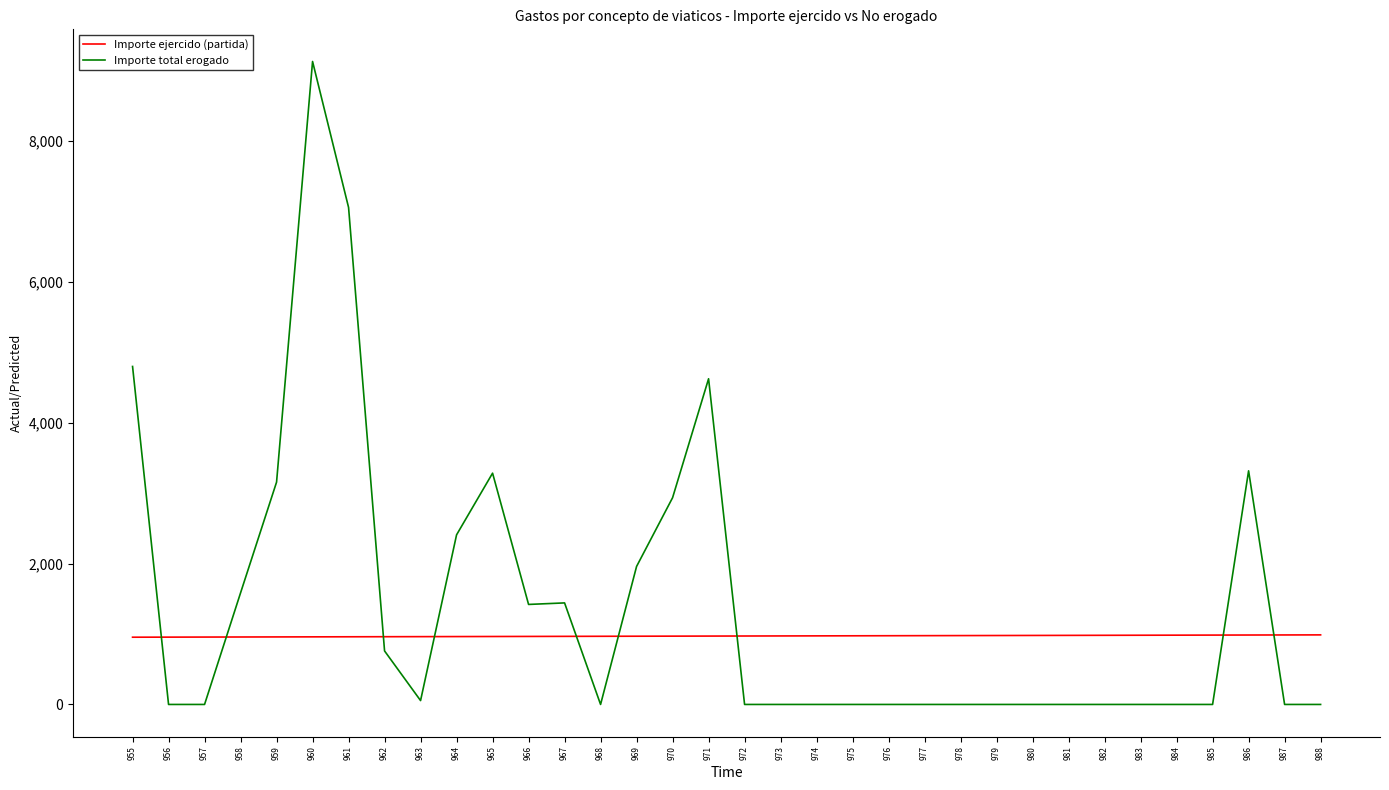

Count the number of data series in this chart.

2